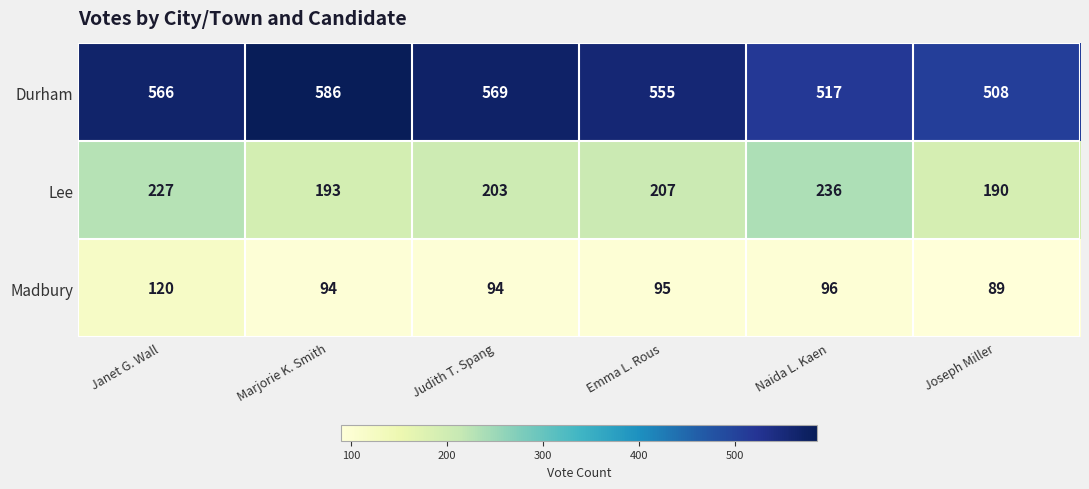

What is the spread (max minus min) of values at Marjorie K. Smith?

492